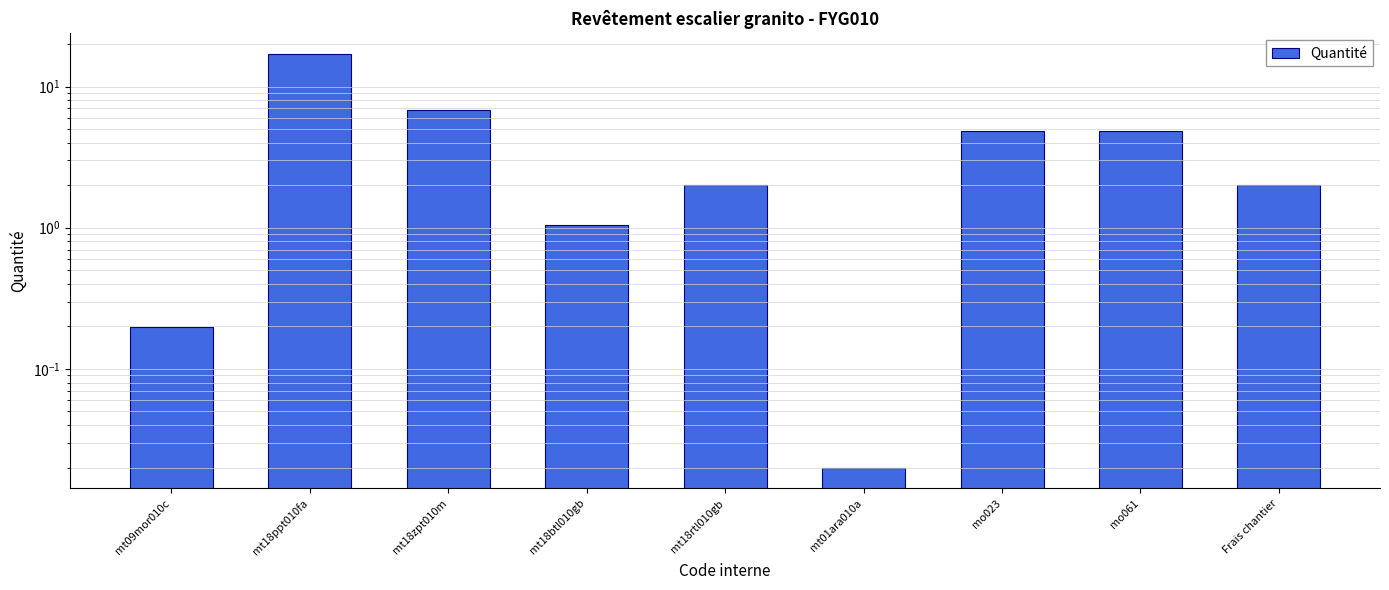

Does the chart contain any negative values?

No